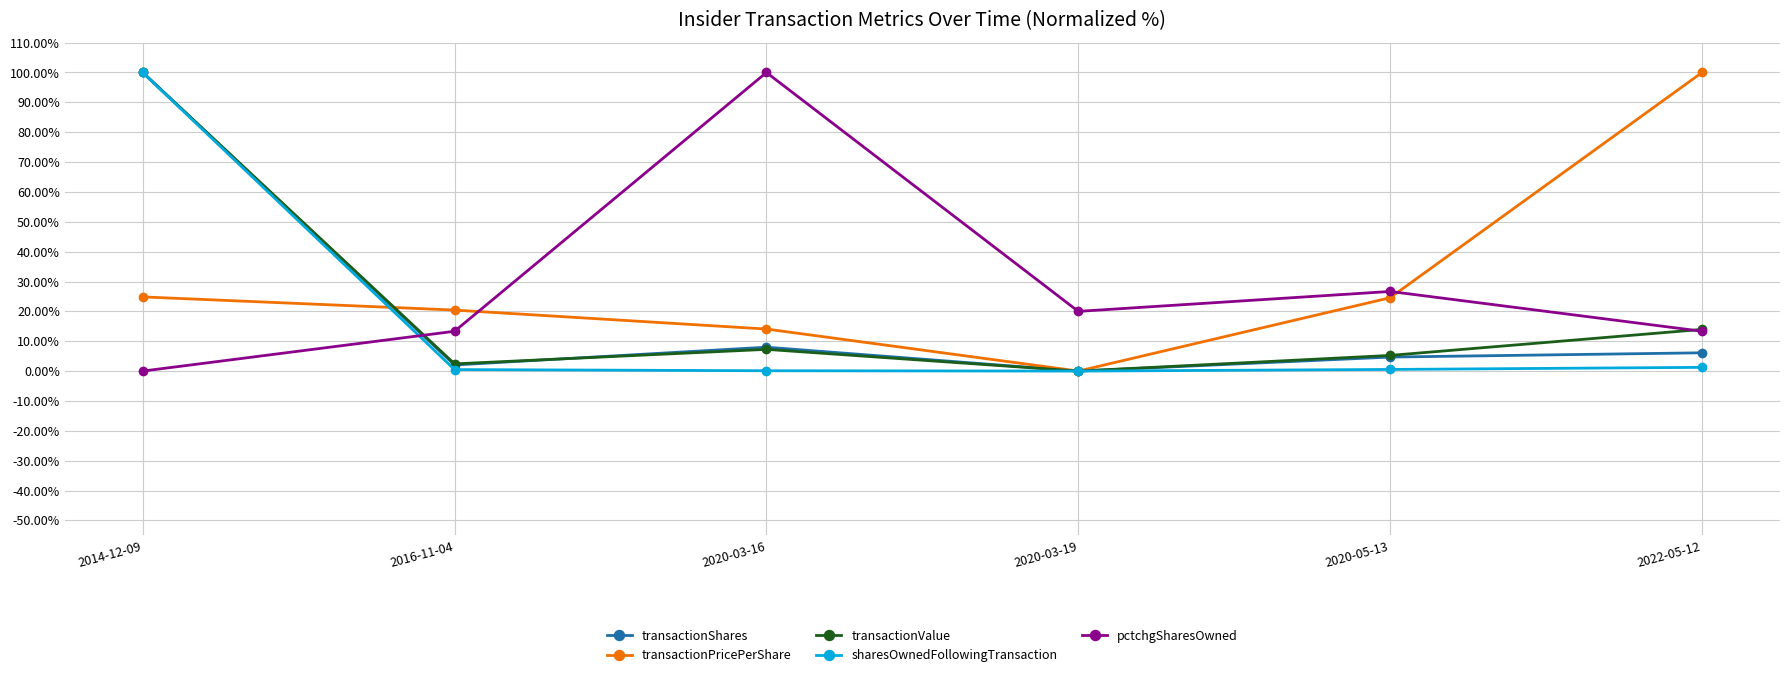

What position from the right is 2020-03-16?

4